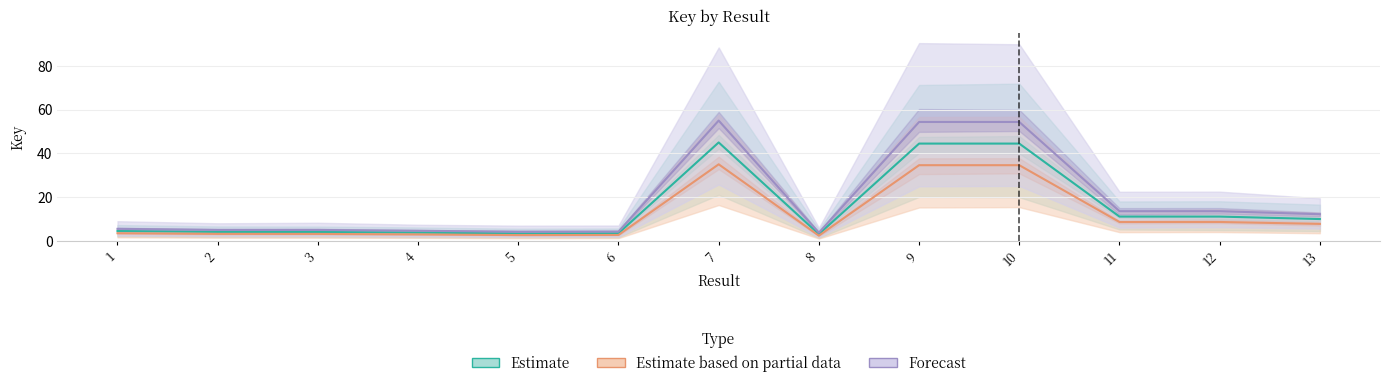

What is the total value across all series at 3?

12.2